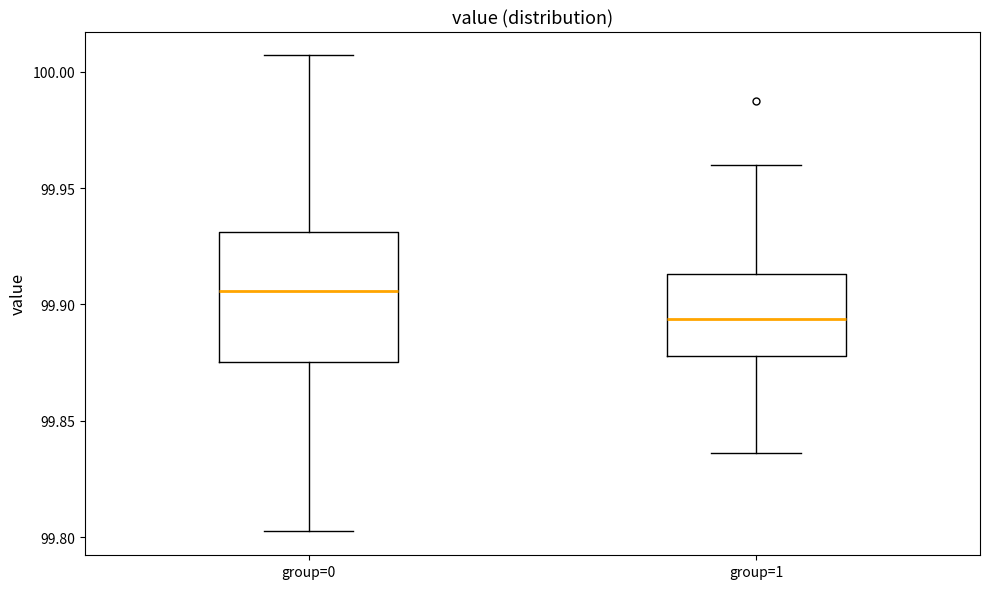

Which box's median line is the highest?

group=0